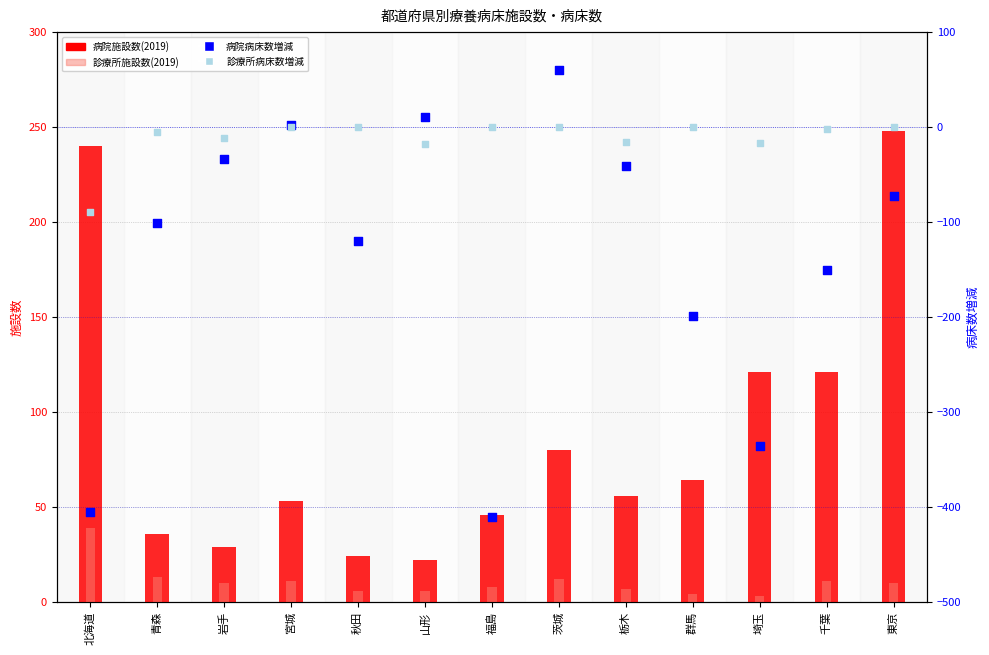

Which series reaches the minimum Y coordinate?

病院病床数増減